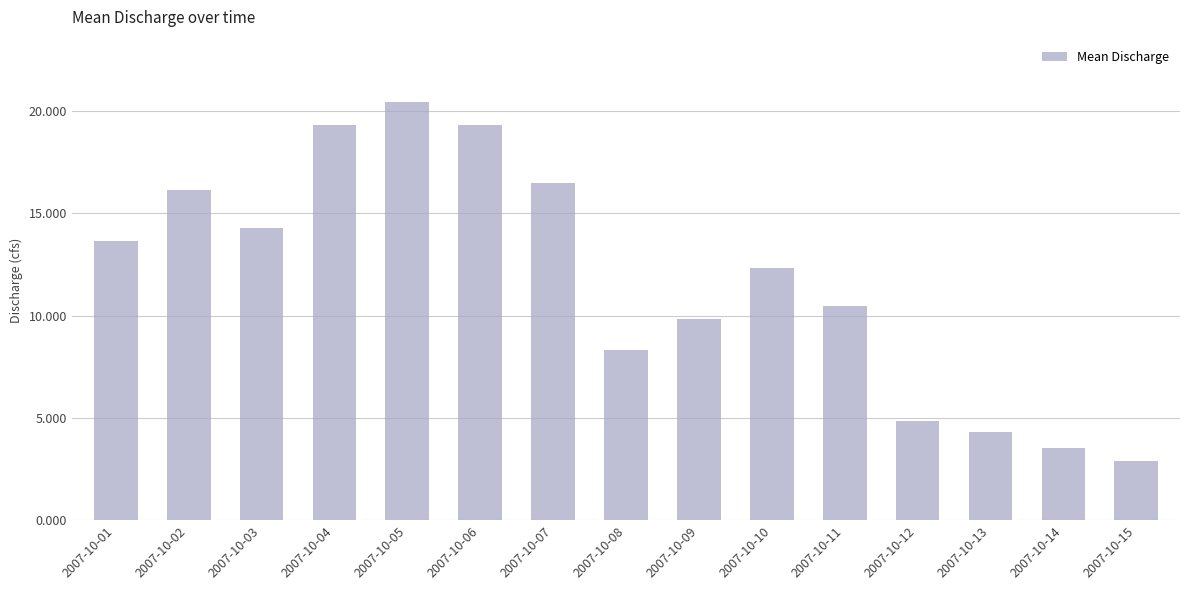

The chart shows a value of 10.5 at 2007-10-11. True or false?

True